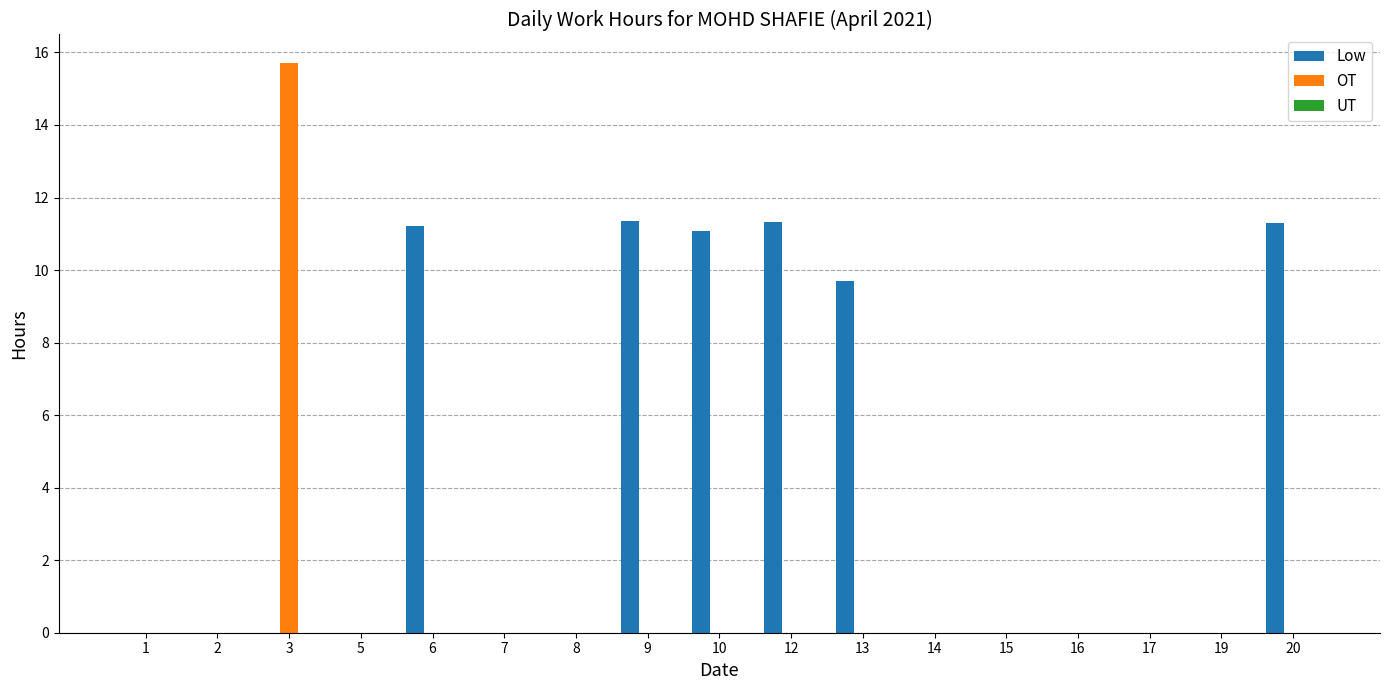

Count the number of data series in this chart.

2